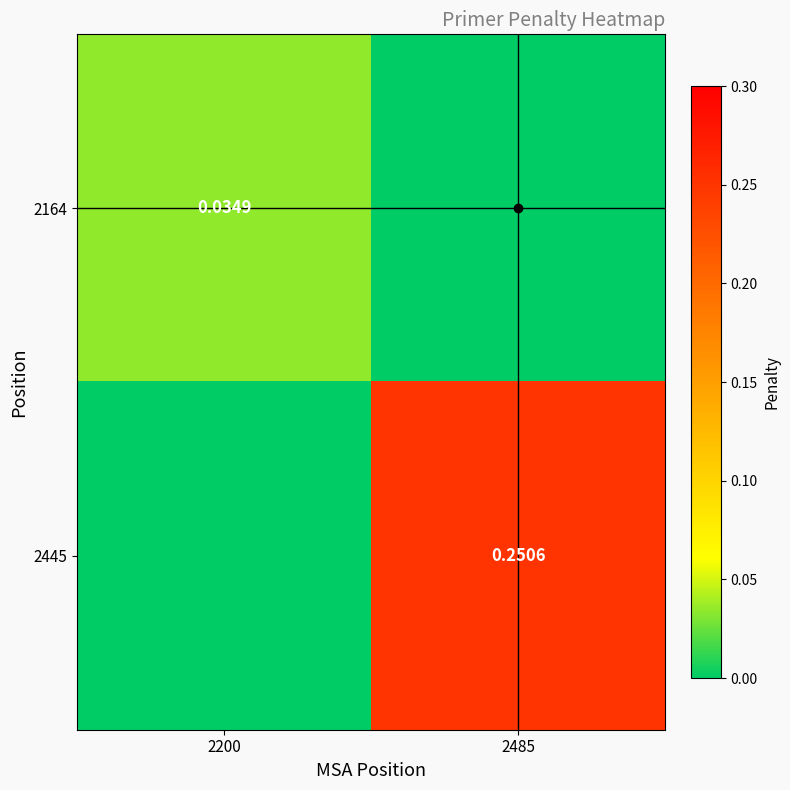

Rank the series by their maximum value, from highest to lowest.

2445, 2164